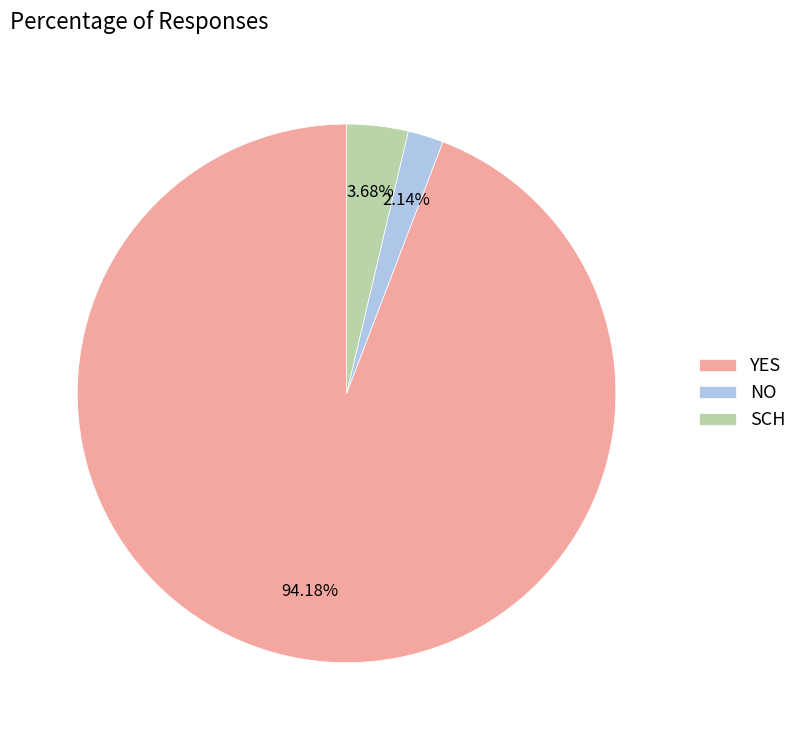

Combined, do YES and SCH account for over 50%?

Yes